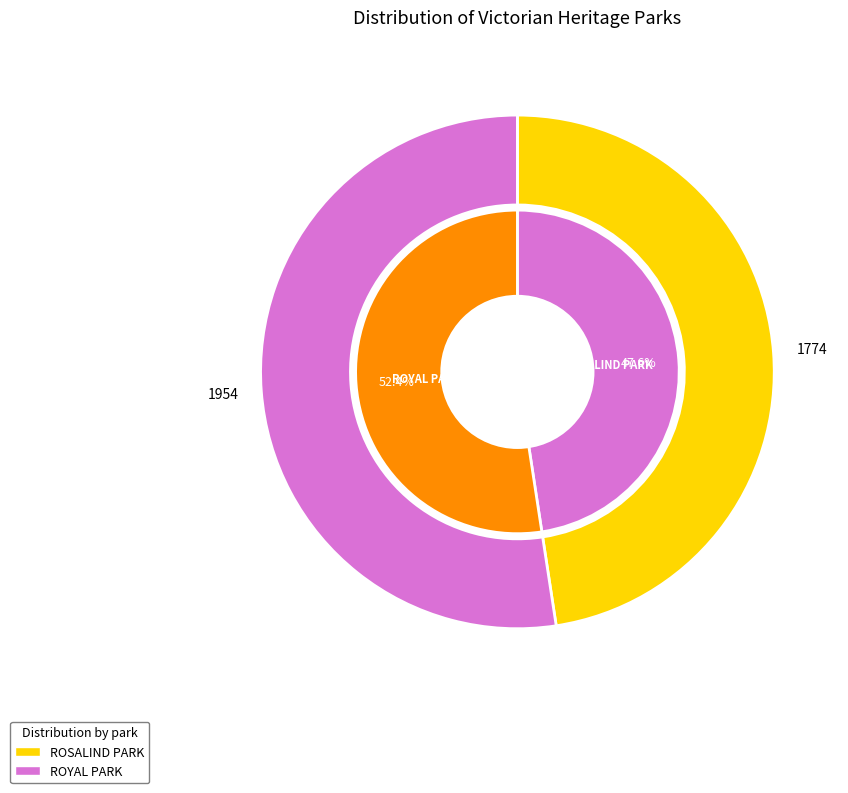

What is the change in value from ROSALIND PARK to ROYAL PARK?

+180